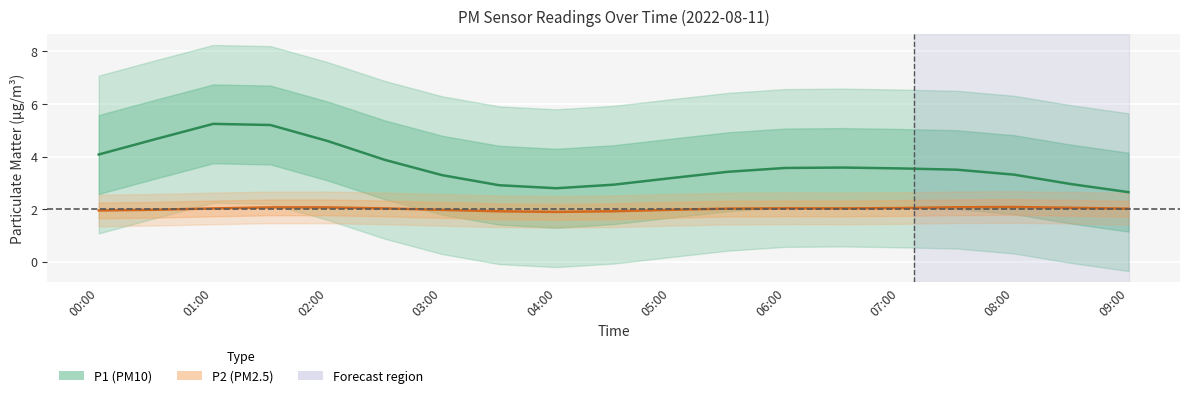

The P2 series shows 3.1 at 6. True or false?

False